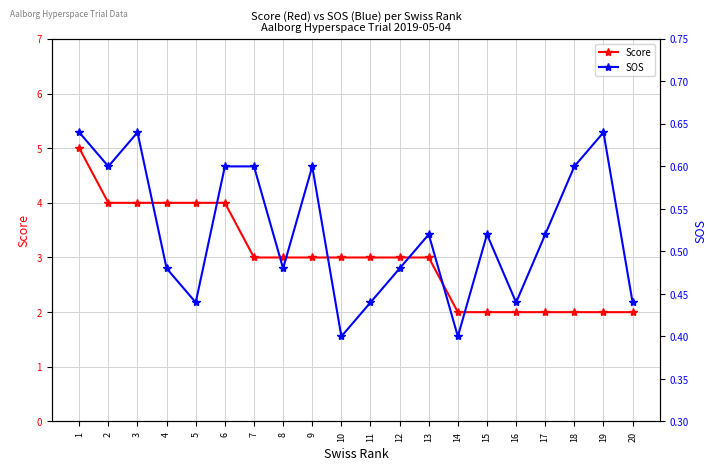

Does the chart have visible grid lines?

Yes